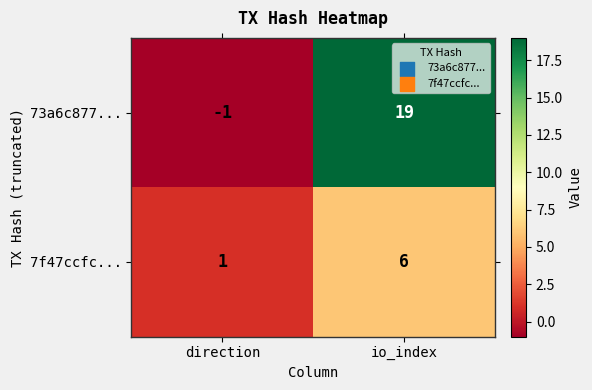

At io_index, list the series in order from largest to smallest.

73a6c877..., 7f47ccfc...